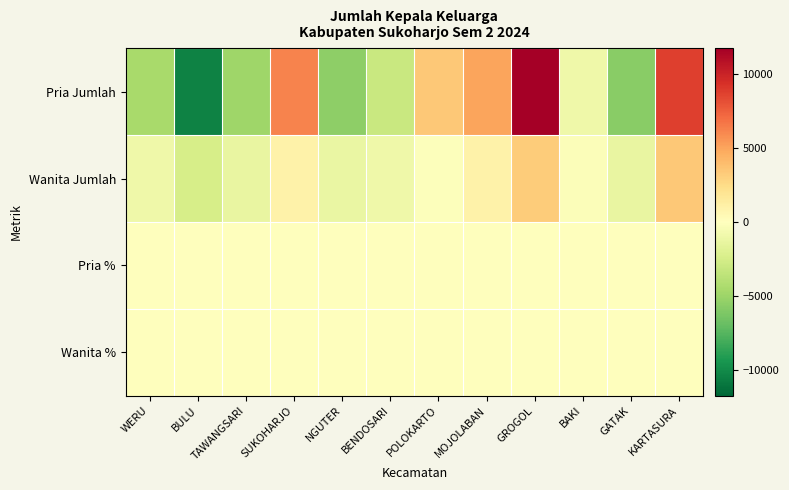

Reading right to left, what are all the values shown in this chart?

Pria Jumlah: KARTASURA=8772.3	GATAK=-5746.7	BAKI=-961.7	GROGOL=11699.3	MOJOLABAN=4950.3	POLOKARTO=3389.3	BENDOSARI=-3034.7	NGUTER=-5529.7	SUKOHARJO=6209.3	TAWANGSARI=-4882.7	BULU=-10338.7	WERU=-4526.7
Wanita Jumlah: KARTASURA=3419.3	GATAK=-1365.7	BAKI=-258.7	GROGOL=3278.3	MOJOLABAN=967.3	POLOKARTO=-118.7	BENDOSARI=-962.7	NGUTER=-1197.7	SUKOHARJO=1003.3	TAWANGSARI=-1369.7	BULU=-2400.7	WERU=-994.7
Pria %: KARTASURA=-0.0	GATAK=-0.0	BAKI=0.0	GROGOL=-0.0	MOJOLABAN=0.0	POLOKARTO=0.0	BENDOSARI=0.0	NGUTER=-0.0	SUKOHARJO=0.0	TAWANGSARI=0.0	BULU=-0.0	WERU=-0.0
Wanita %: KARTASURA=0.0	GATAK=0.0	BAKI=-0.0	GROGOL=0.0	MOJOLABAN=-0.0	POLOKARTO=-0.0	BENDOSARI=-0.0	NGUTER=0.0	SUKOHARJO=-0.0	TAWANGSARI=-0.0	BULU=0.0	WERU=0.0